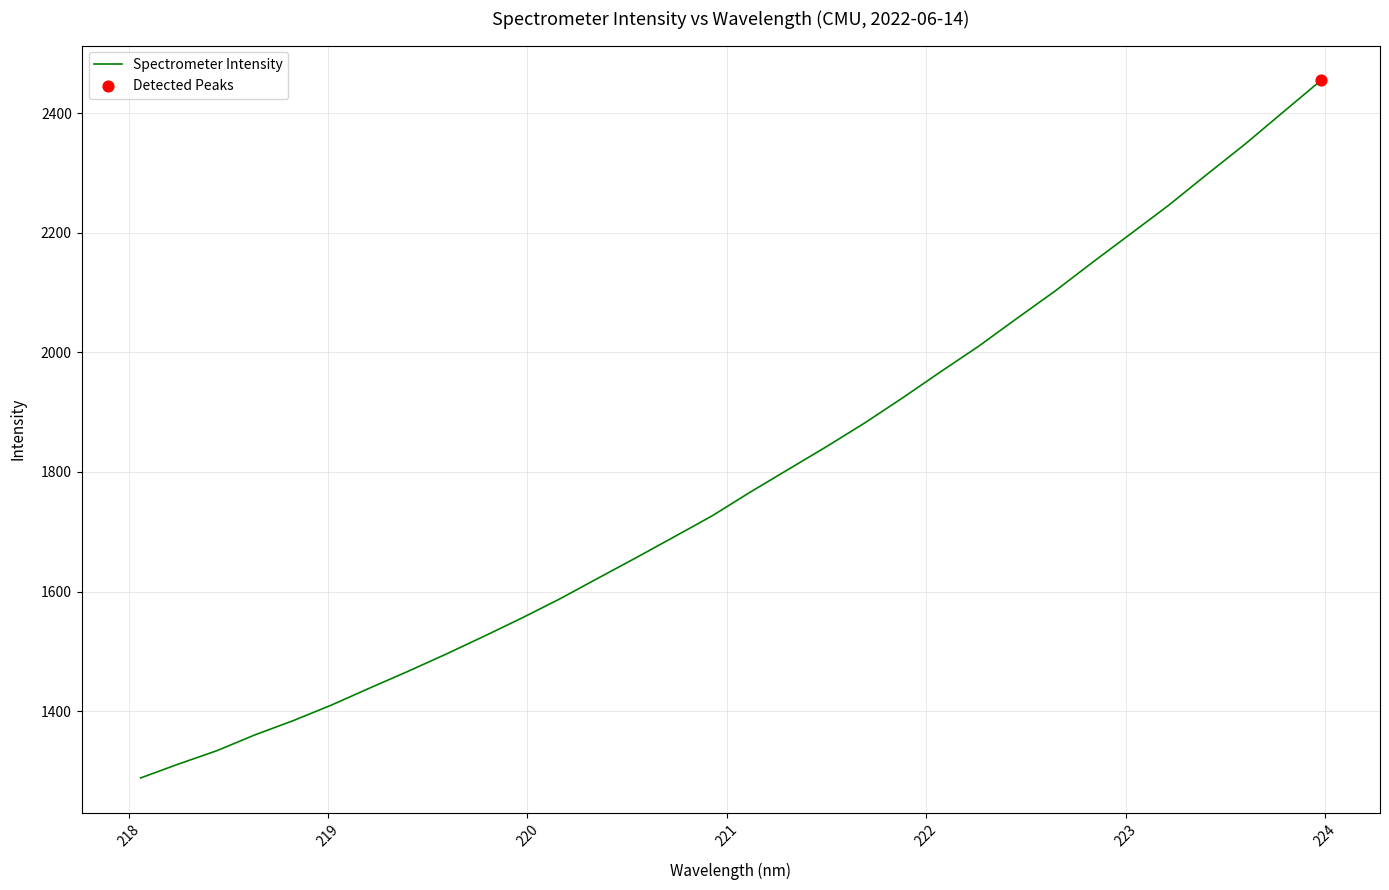

What is the difference between the maximum and minimum values?

1166.7